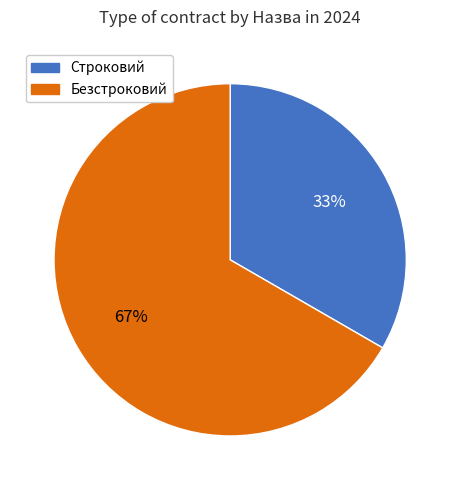

To the nearest percent, what percentage of the pie is Строковий?

33%